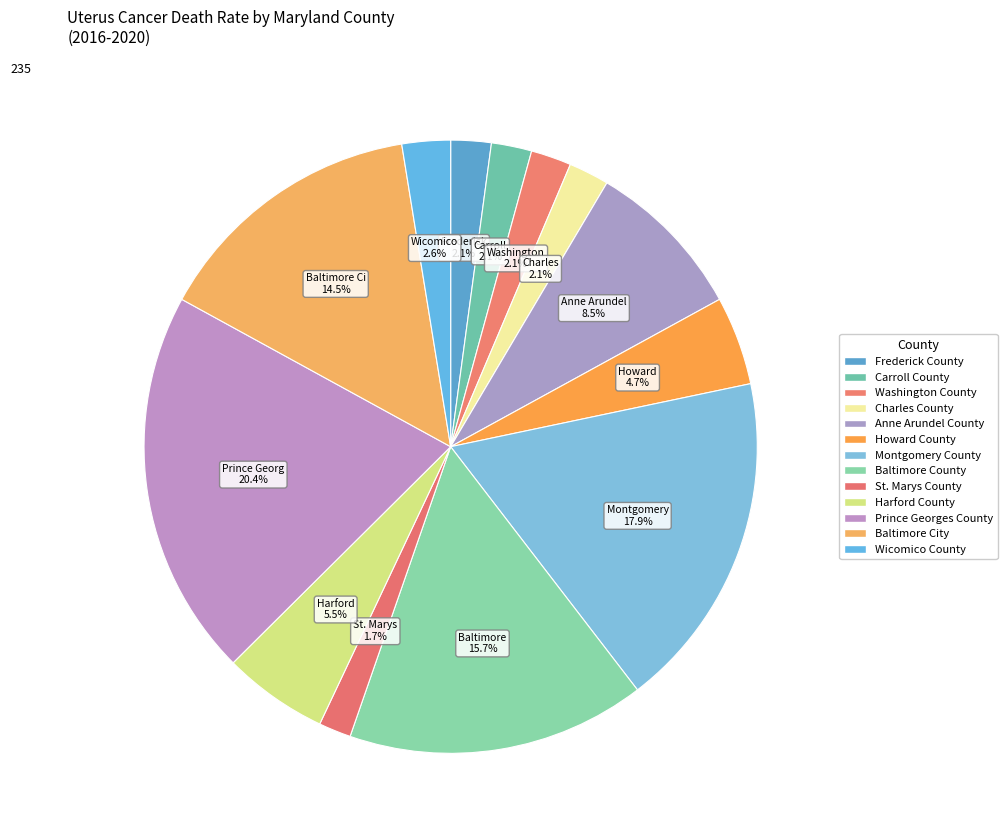

Is the sum of Howard County and Baltimore County greater than half?

No